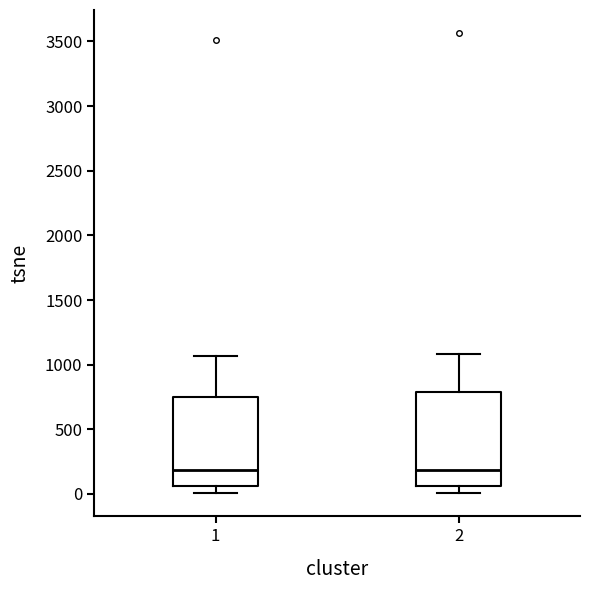

Reading left to right, transcribe this box plot: for each box, give where its median line is, the range the box spans, and where its two whiskers end, as read against the y-axis. The values are not printed on the chart, so give them approximately, as read against the axis.

1: median 200, box 50 to 750, whiskers 0 to 1050
2: median 200, box 50 to 800, whiskers 0 to 1100